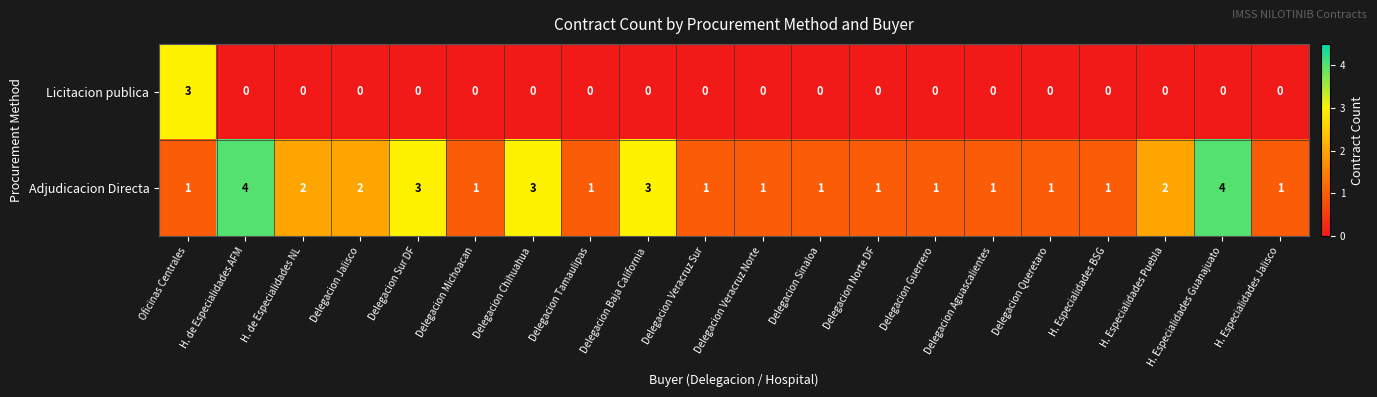

At H. Especialidades Puebla, list the series in order from smallest to largest.

Licitacion publica, Adjudicacion Directa